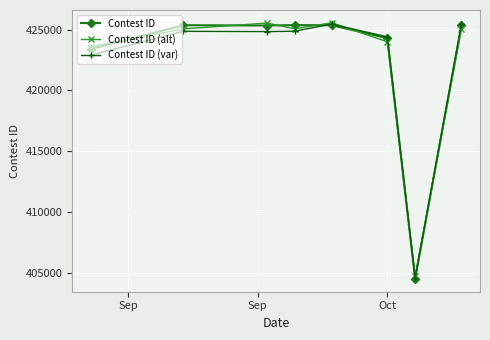

What is the value of the Contest ID point at the 6th from the left?

424296